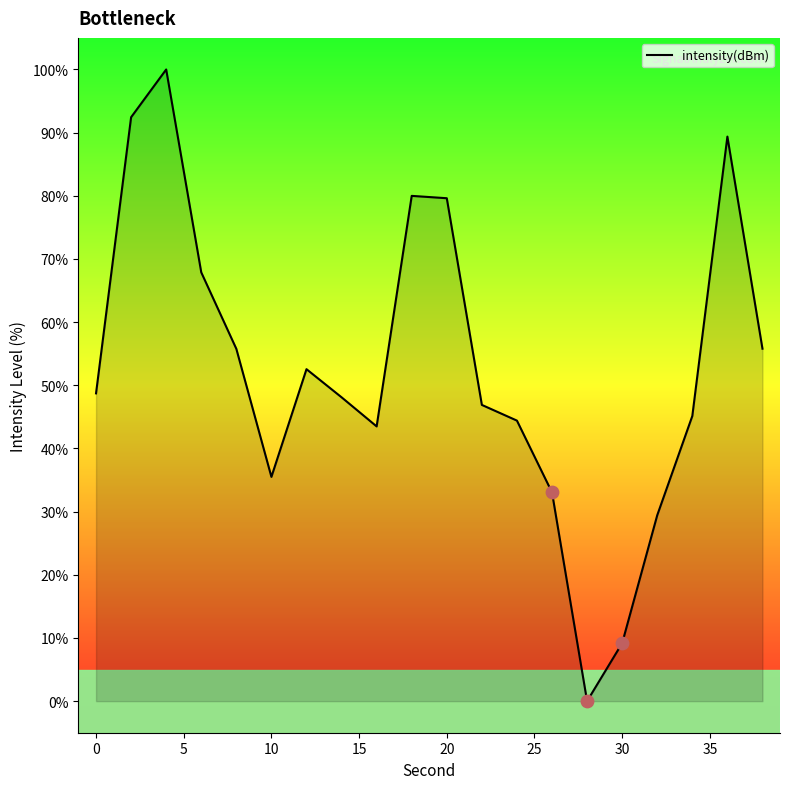

How many lines are shown in the chart?

1